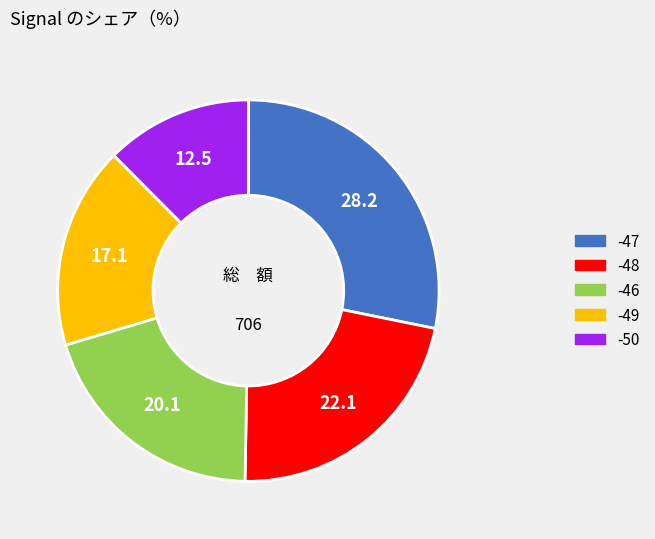

Is there any slice that represents more than half of the pie?

No